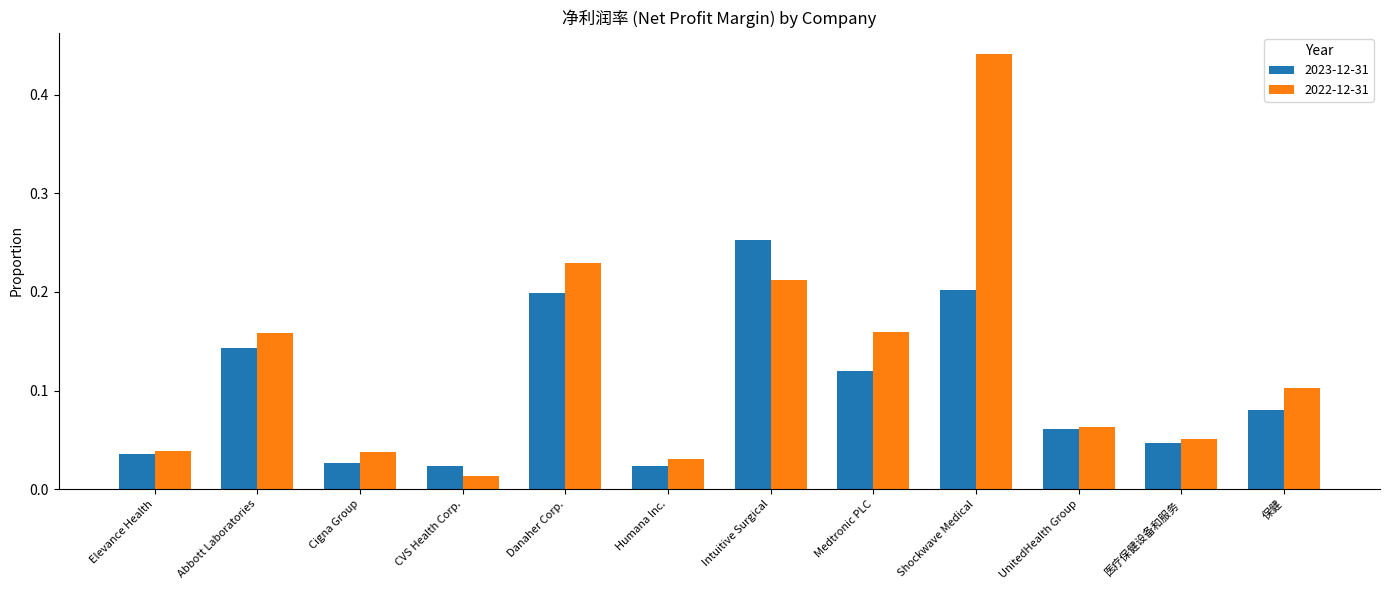

At which label does 2022-12-31 reach its minimum?

CVS Health Corp.